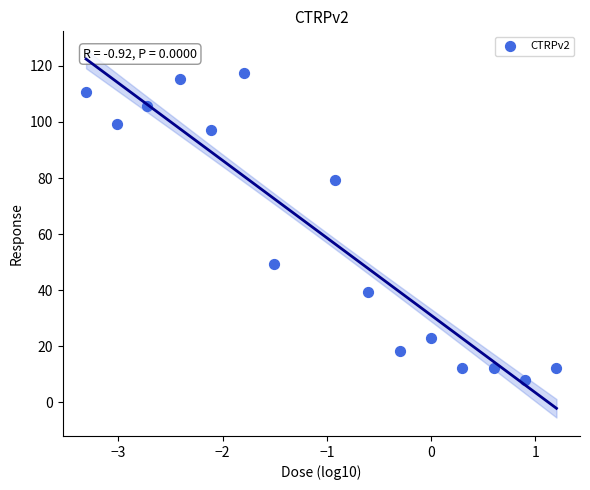

What Y value in the scatter plot is closest to 62?

49.3